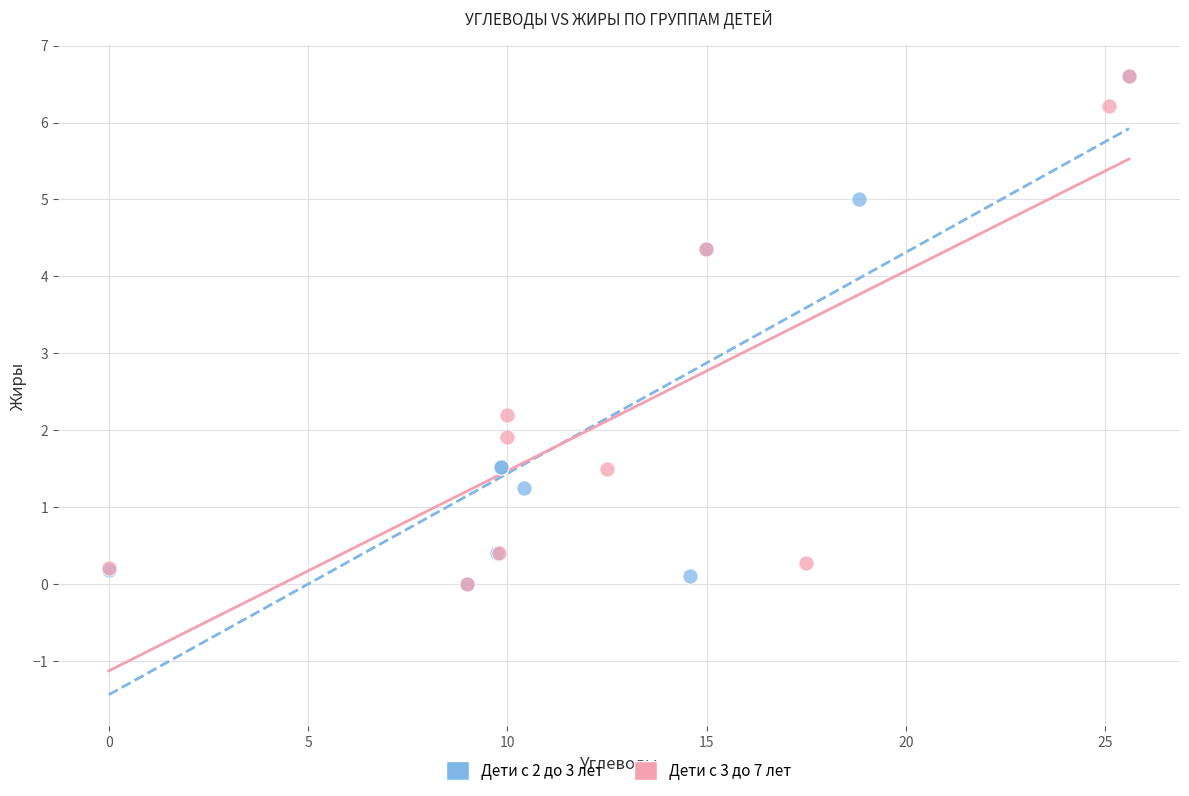

What are all the series names shown in the legend?

Дети с 2 до 3 лет, Дети с 3 до 7 лет